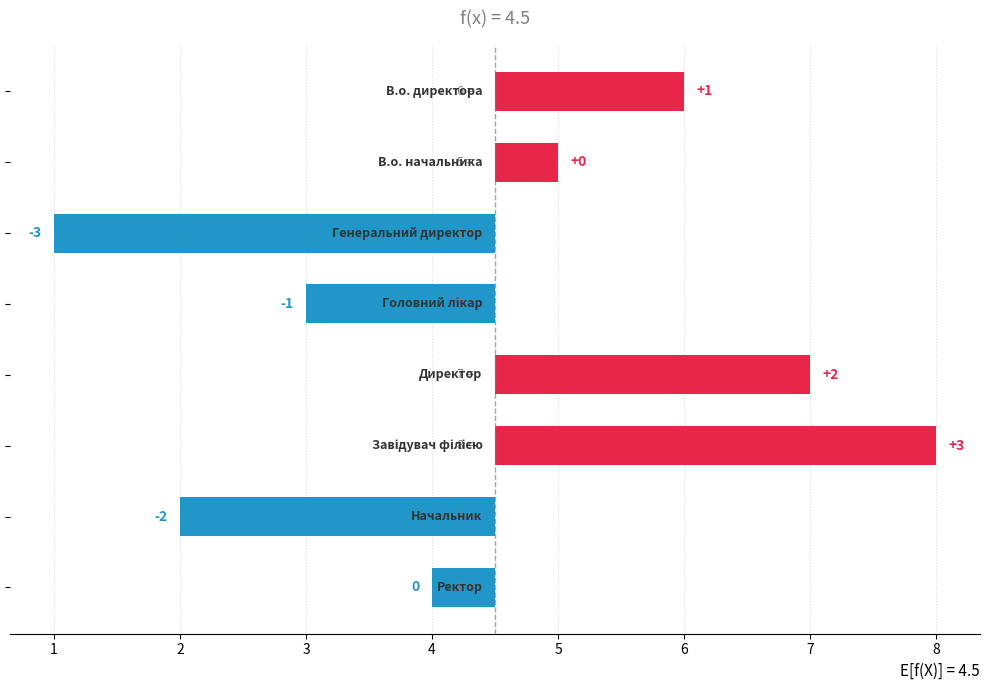

Reading left to right, what are all the values shown in this chart?

1.5	0.5	-3.5	-1.5	2.5	3.5	-2.5	-0.5